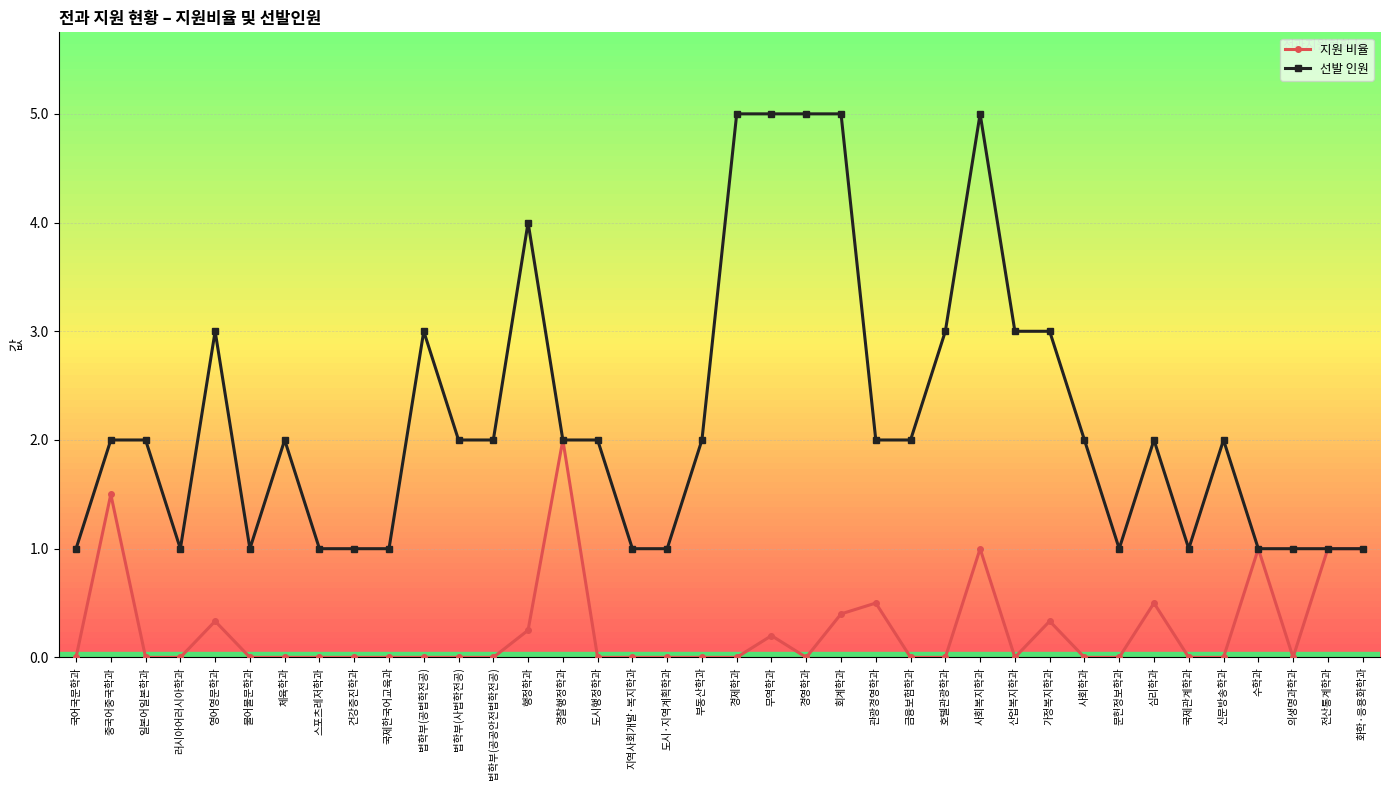

Is it true that 선발 인원 equals 2.0 at 일본어일본학과?

True